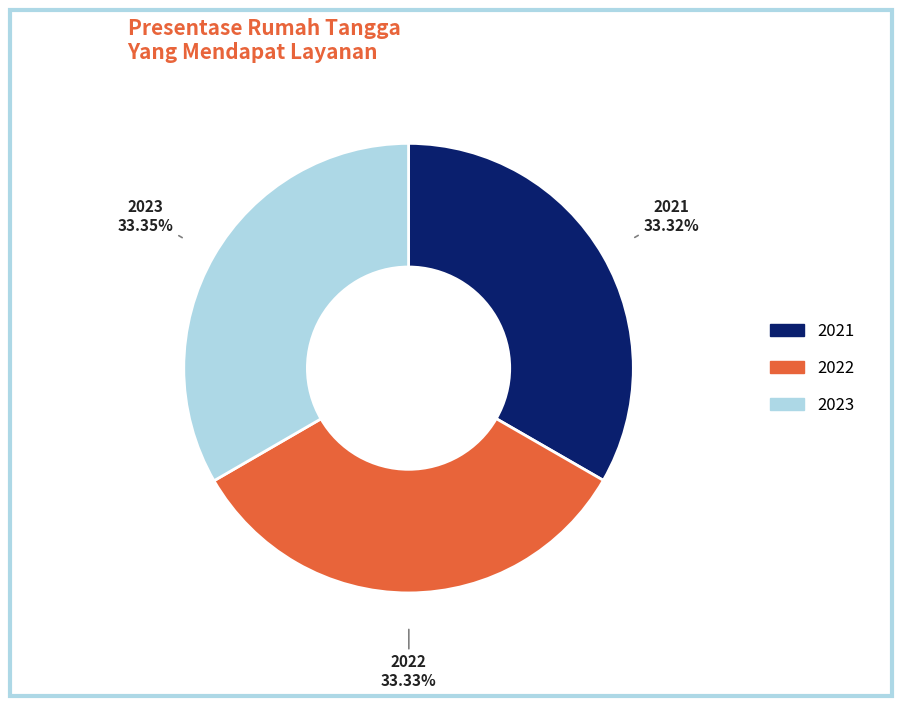

How many slices are in this pie chart?

3